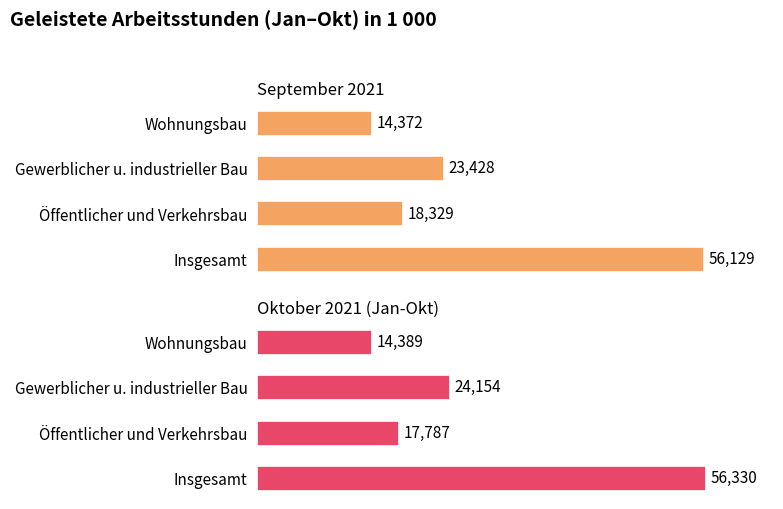

Is the value of September 2021 at Öffentlicher und Verkehrsbau greater than the value of Oktober 2021 (Jan-Okt) at Wohnungsbau?

Yes